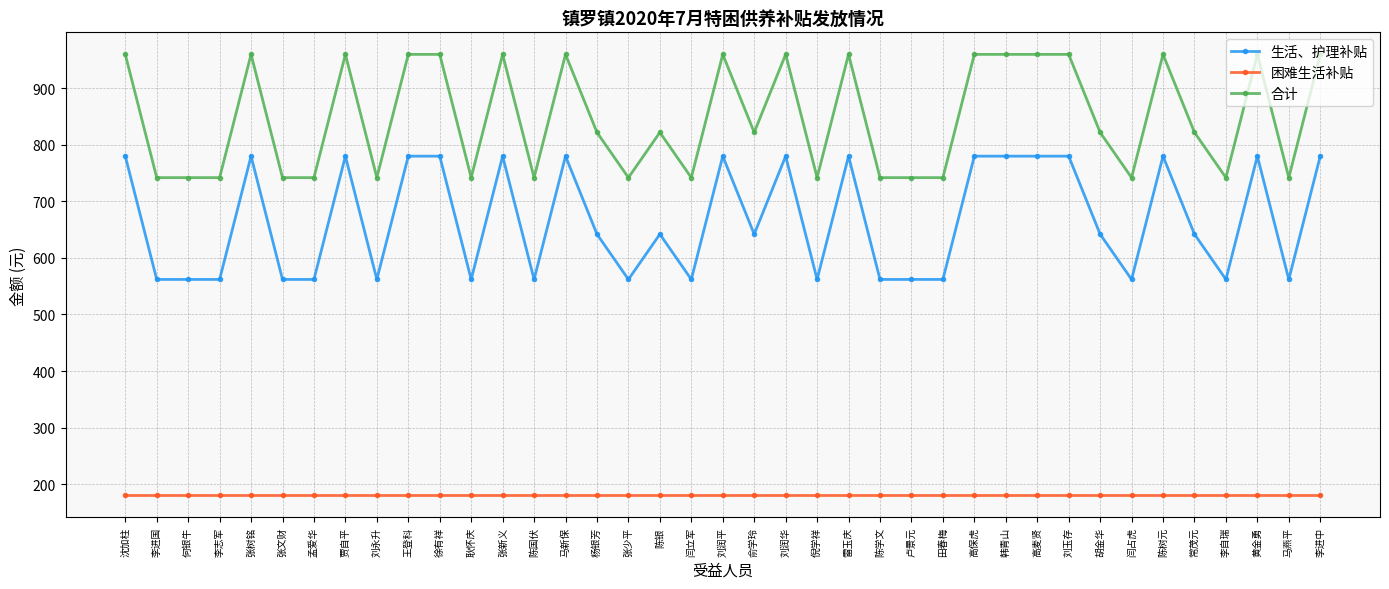

What is the lowest value of the 生活、护理补贴 series?

562